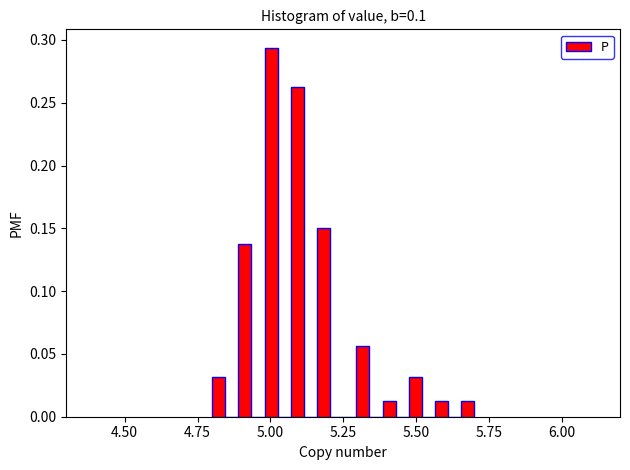

Around what value on the x-axis is the tallest bar? Give the approximate position of its centre, as read against the axis.

5.00